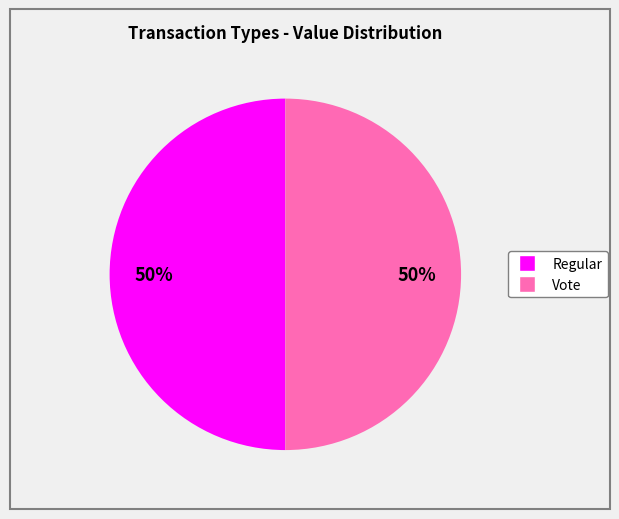

True or false: Vote accounts for 50% of the total.

True